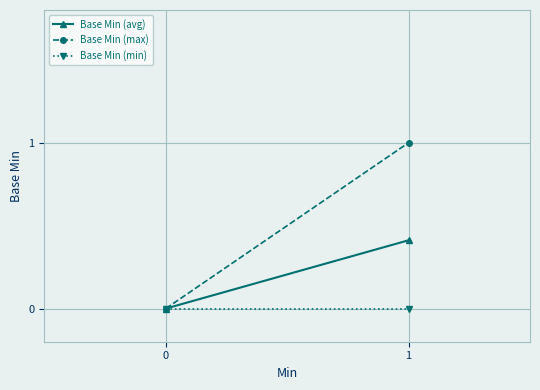

How many lines are shown in the chart?

3